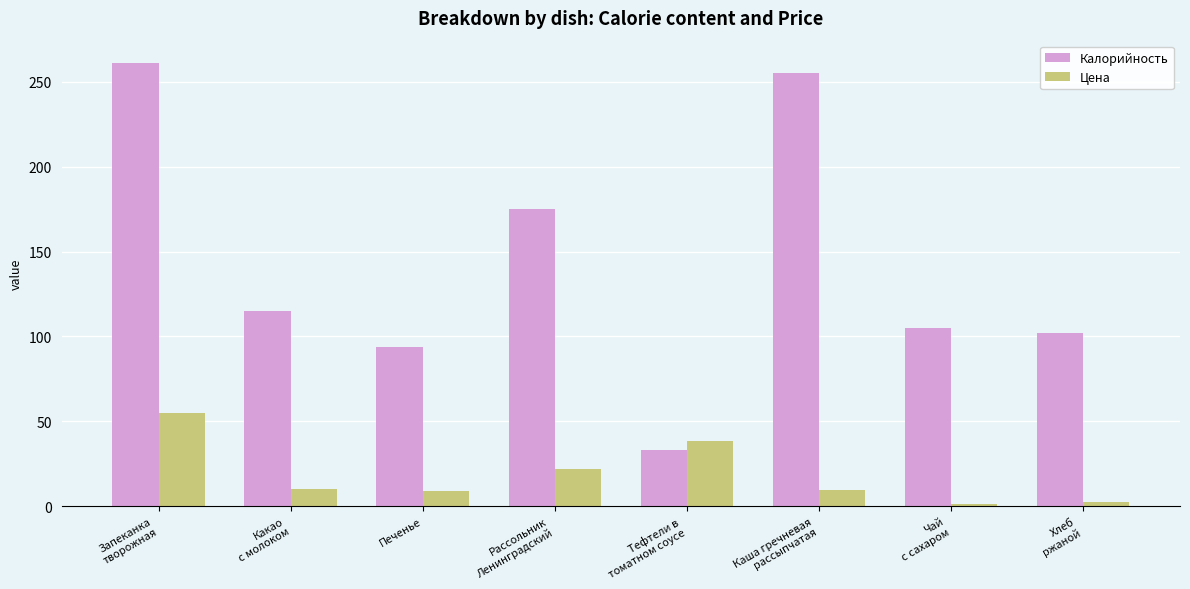

The value of Цена at Печенье is 9.2. True or false?

True